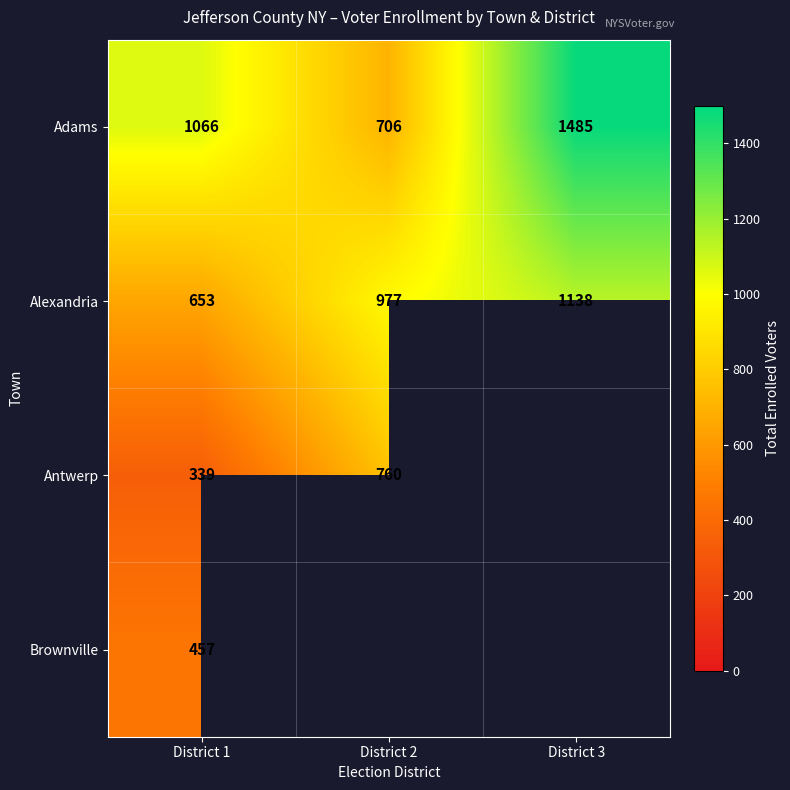

At which label is Alexandria closest to 895?

District 2